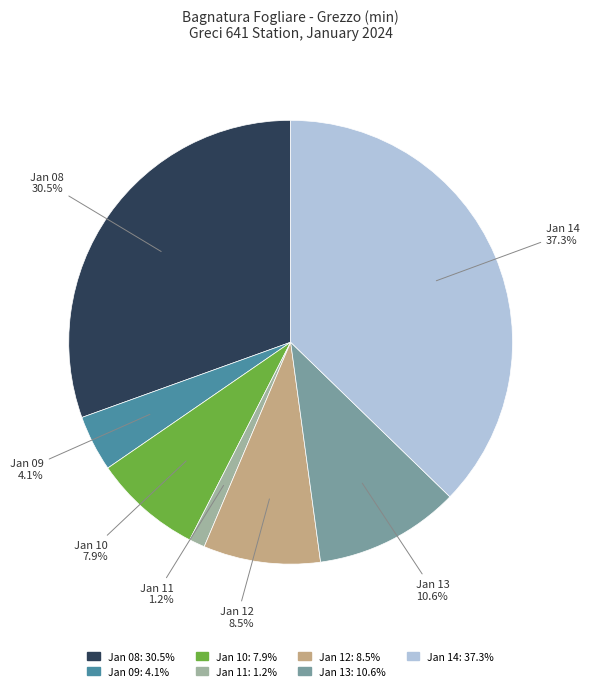

Is there any slice that represents more than half of the pie?

No